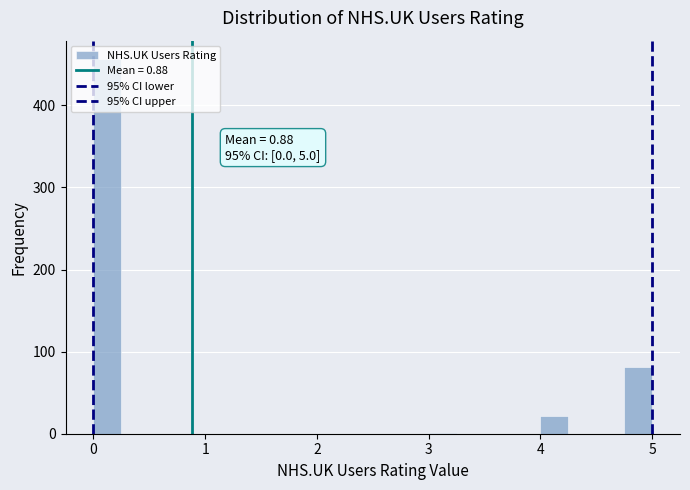

Read against the x-axis, roughly where is the centre of the tallest bar?

0.1